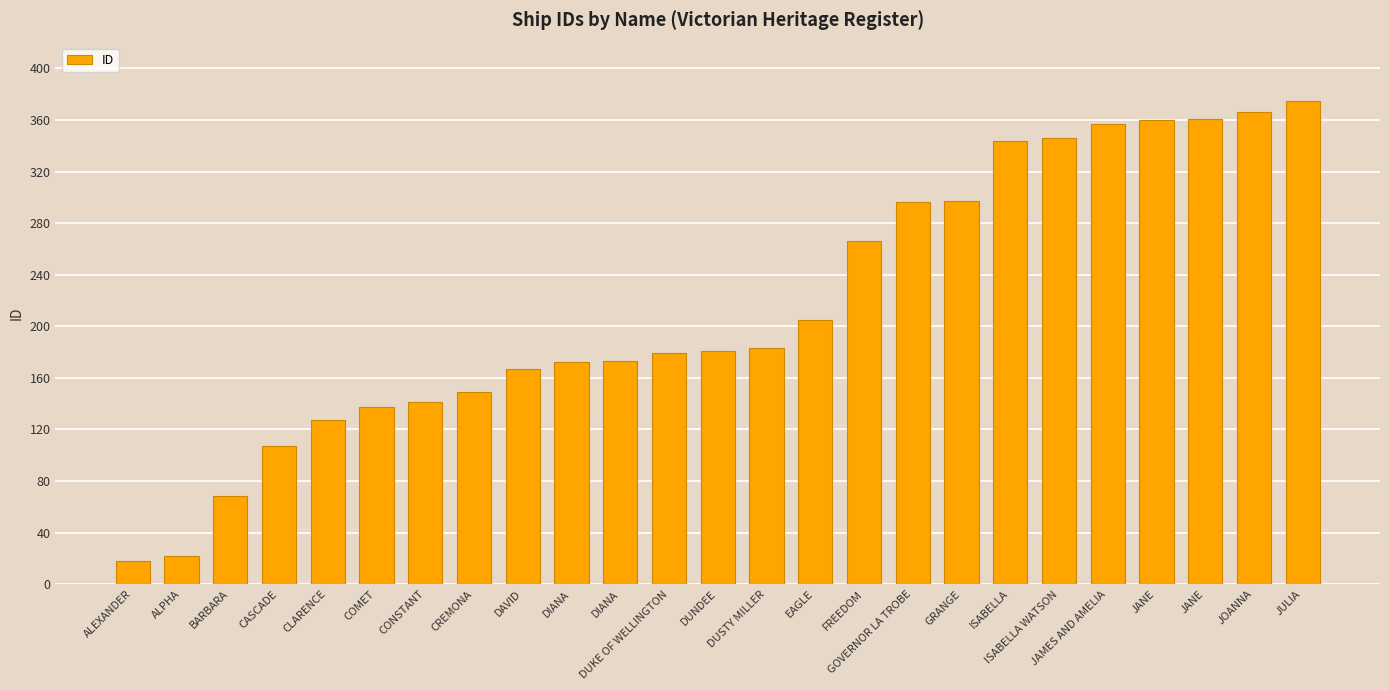

Count the number of categories in the chart.

25